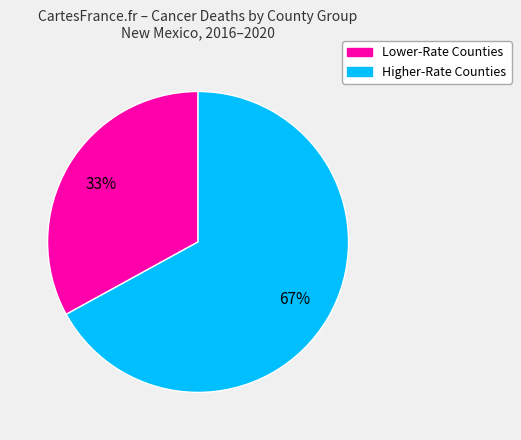

Is there any slice that represents more than half of the pie?

Yes